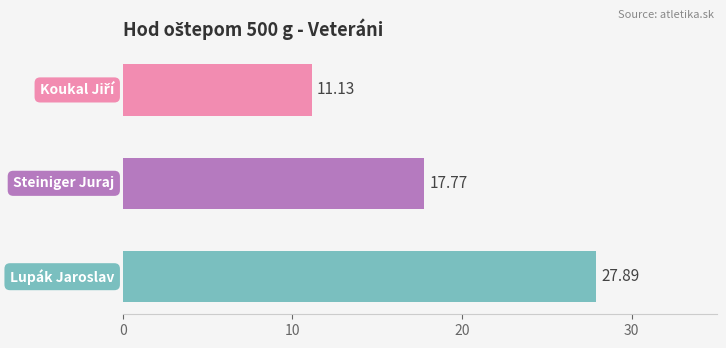

What is the average value?

18.9